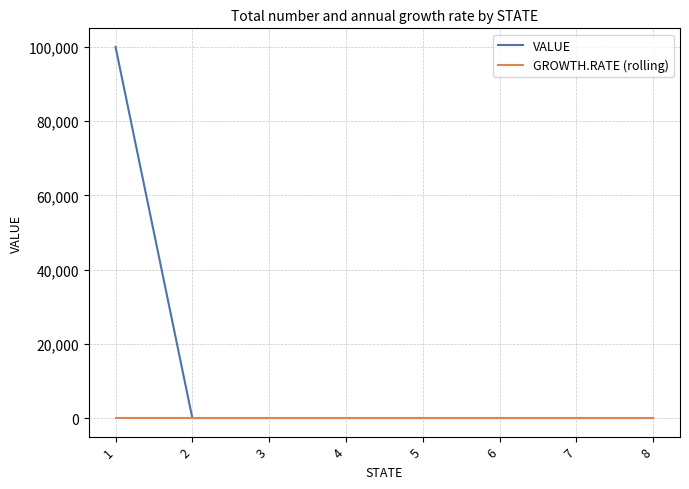

What is the maximum value shown in the chart?

100000